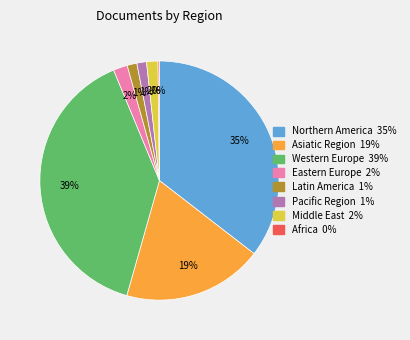

Does any single category account for the majority?

No